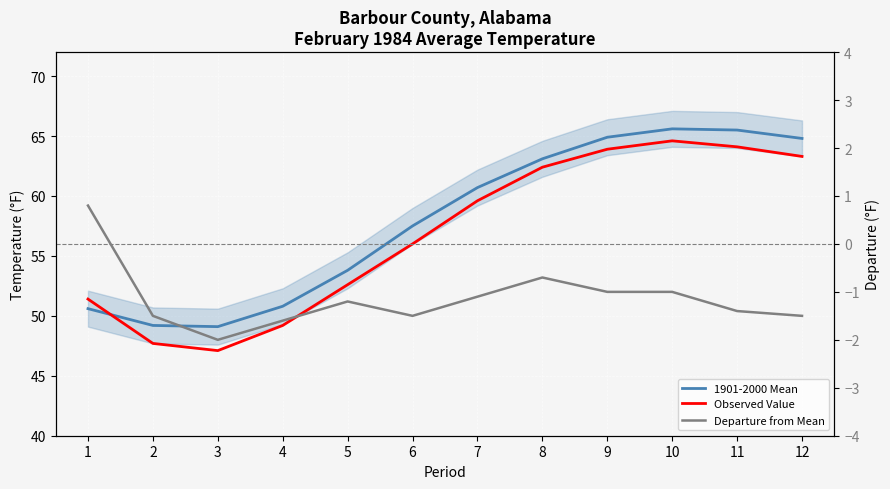

Between 3 and 2, which is larger?

2